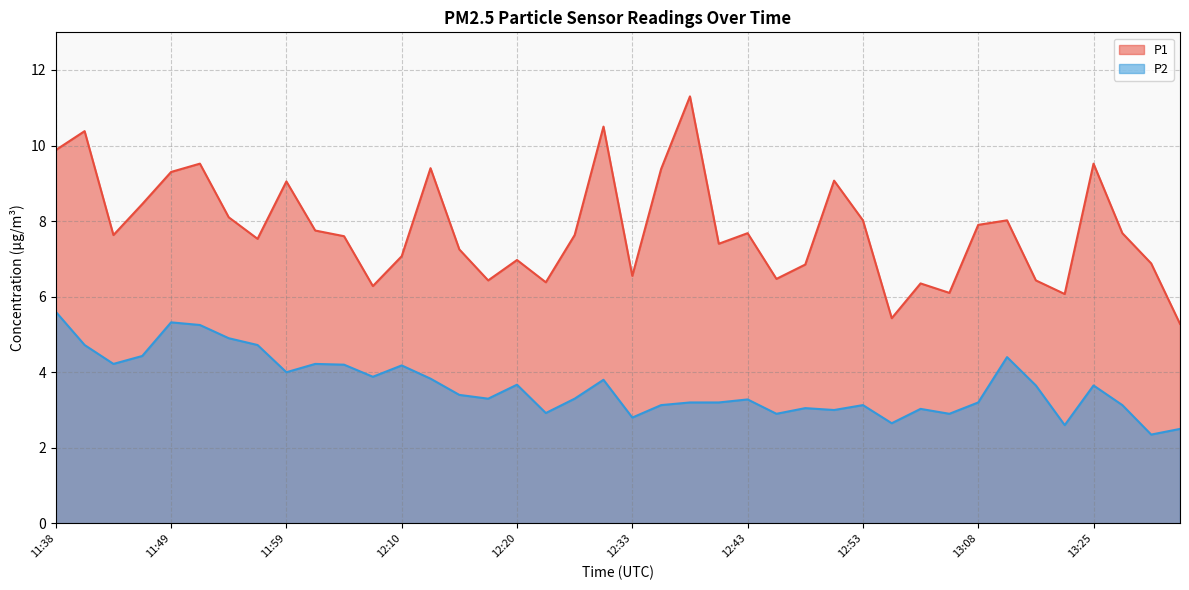

Count the number of categories in the chart.

40